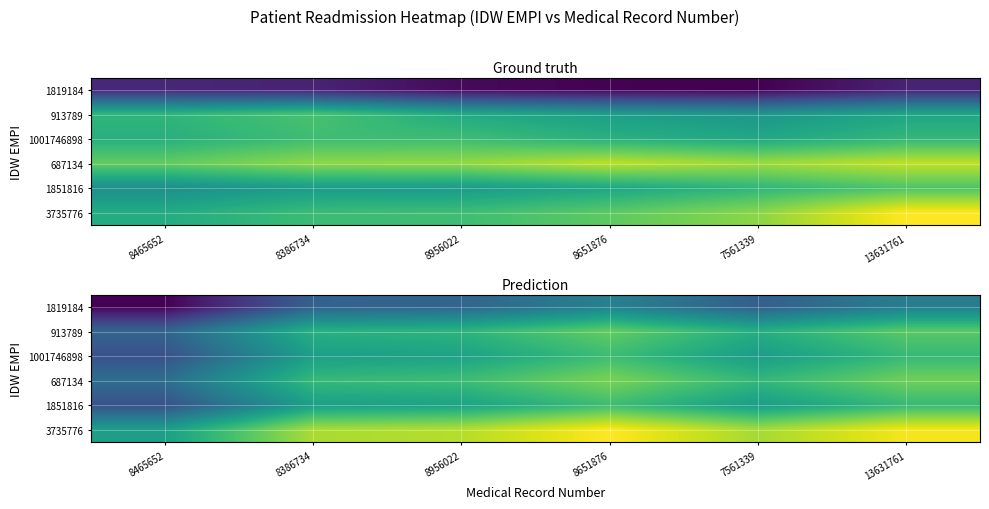

How many values in the 1001746898 series exceed 72?

3